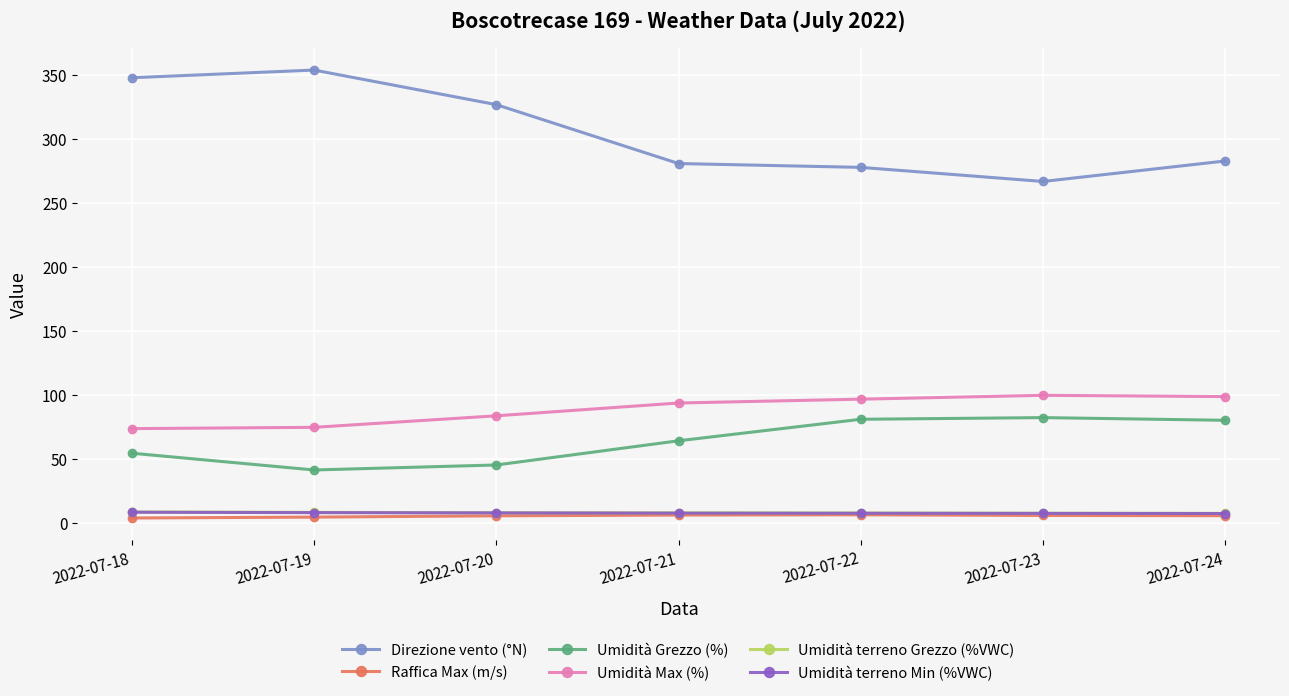

True or false: Direzione vento (°N) has more than 2 interior local peaks.

False